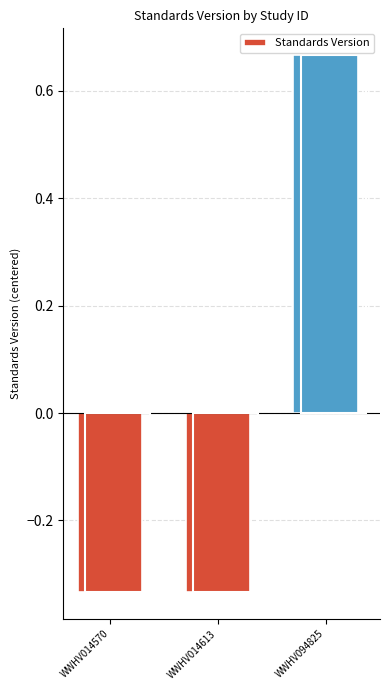

List the labels in order of value, largest first.

WWHV094825, WWHV014570, WWHV014613